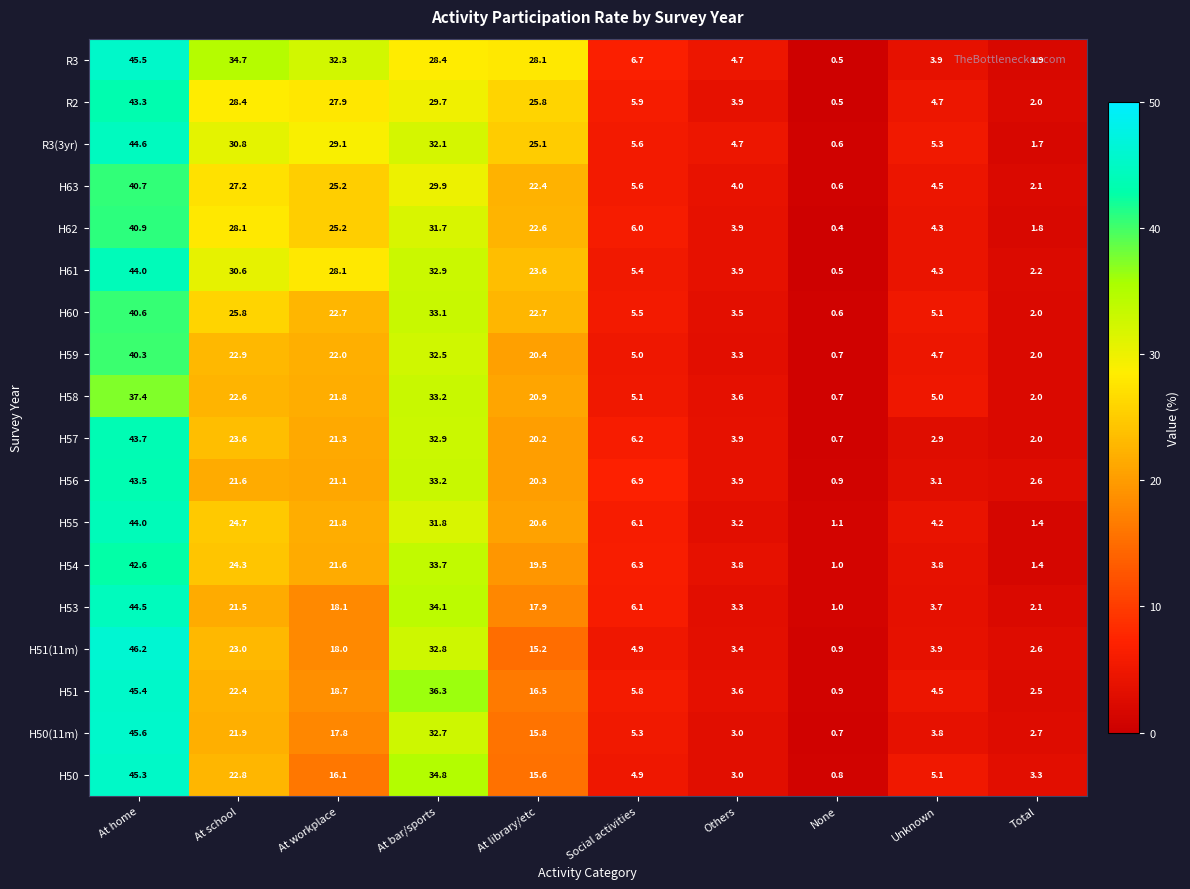

At At school, list the series in order from smallest to largest.

H53, H56, H50(11m), H51, H58, H50, H59, H51(11m), H57, H54, H55, H60, H63, H62, R2, H61, R3(3yr), R3